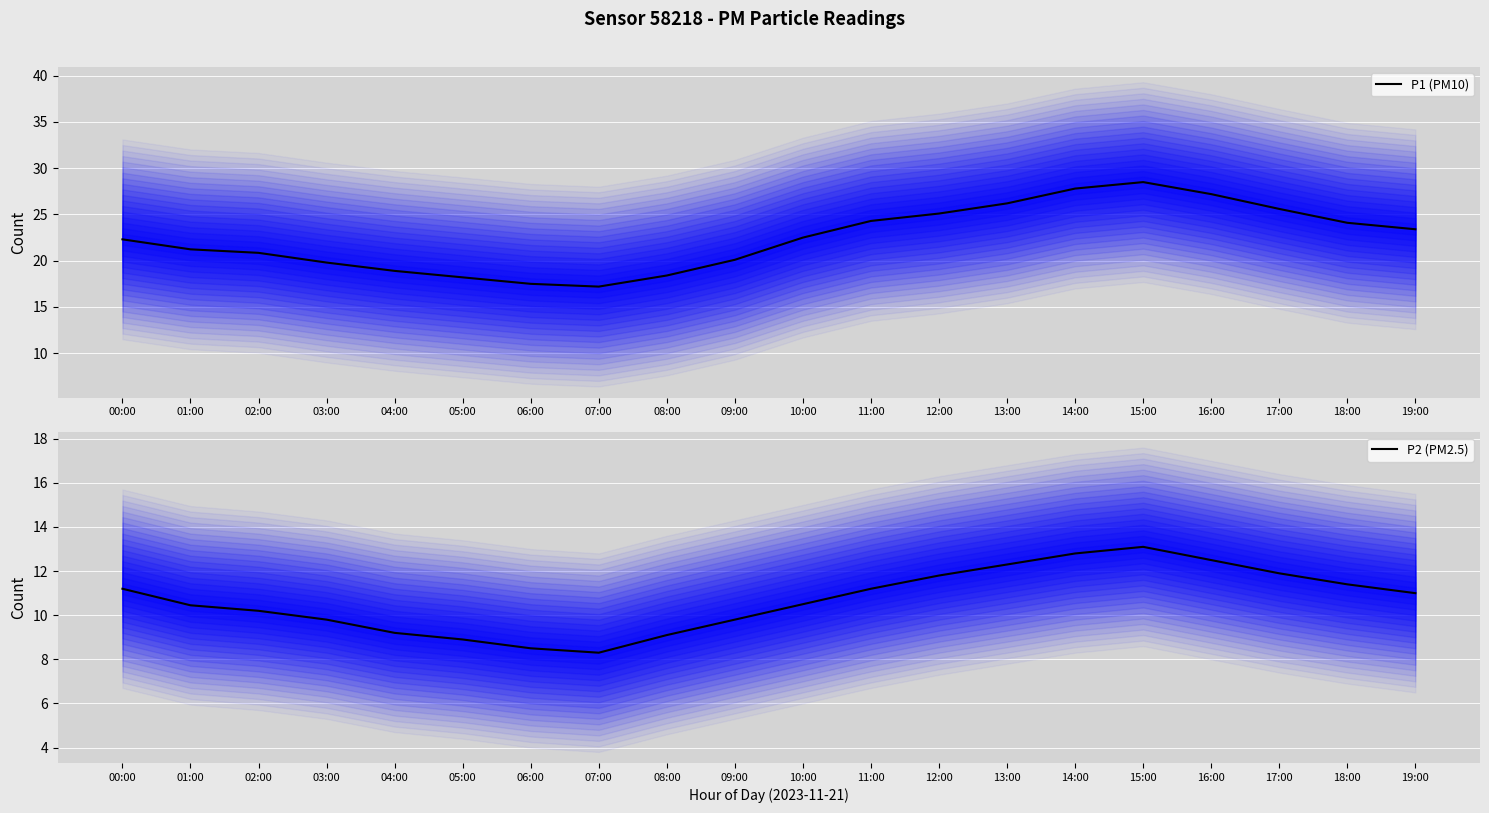

How many lines are shown in the chart?

2